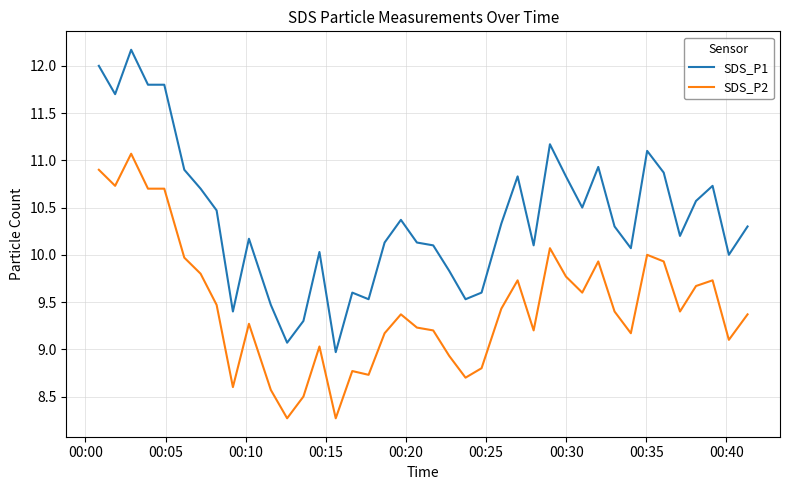

Which series has the largest range (max minus min)?

SDS_P1